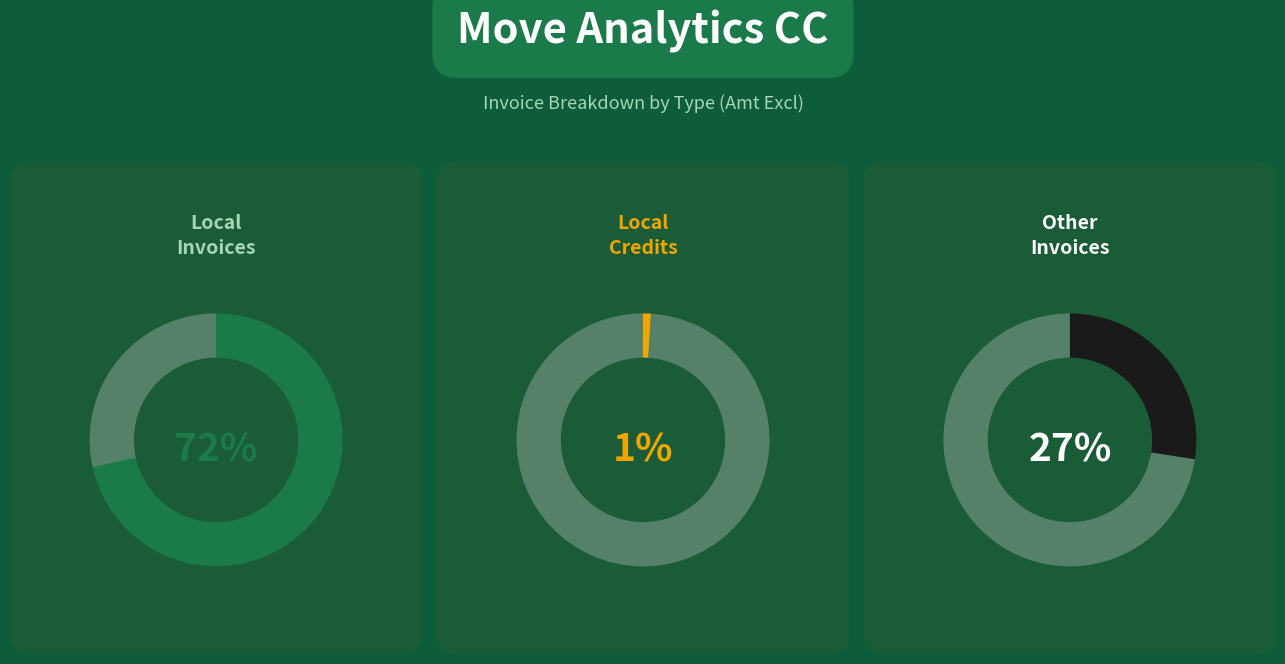

To the nearest percent, what is the combined percentage of Other Credits and Other Invoices?

27%